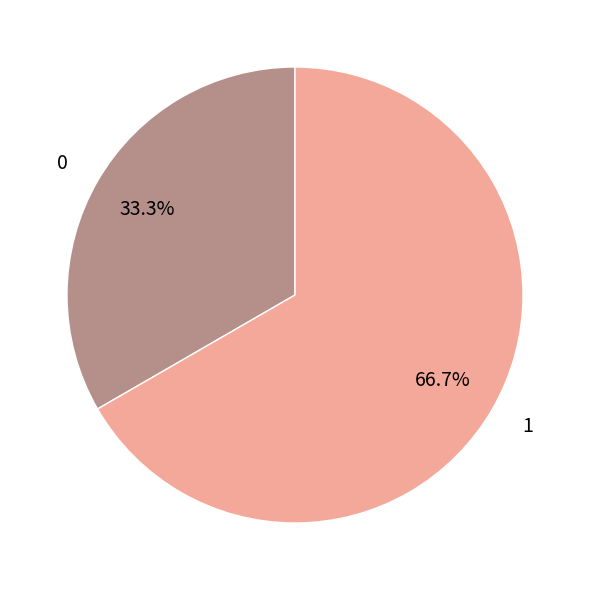

How many segments does this pie chart have?

2